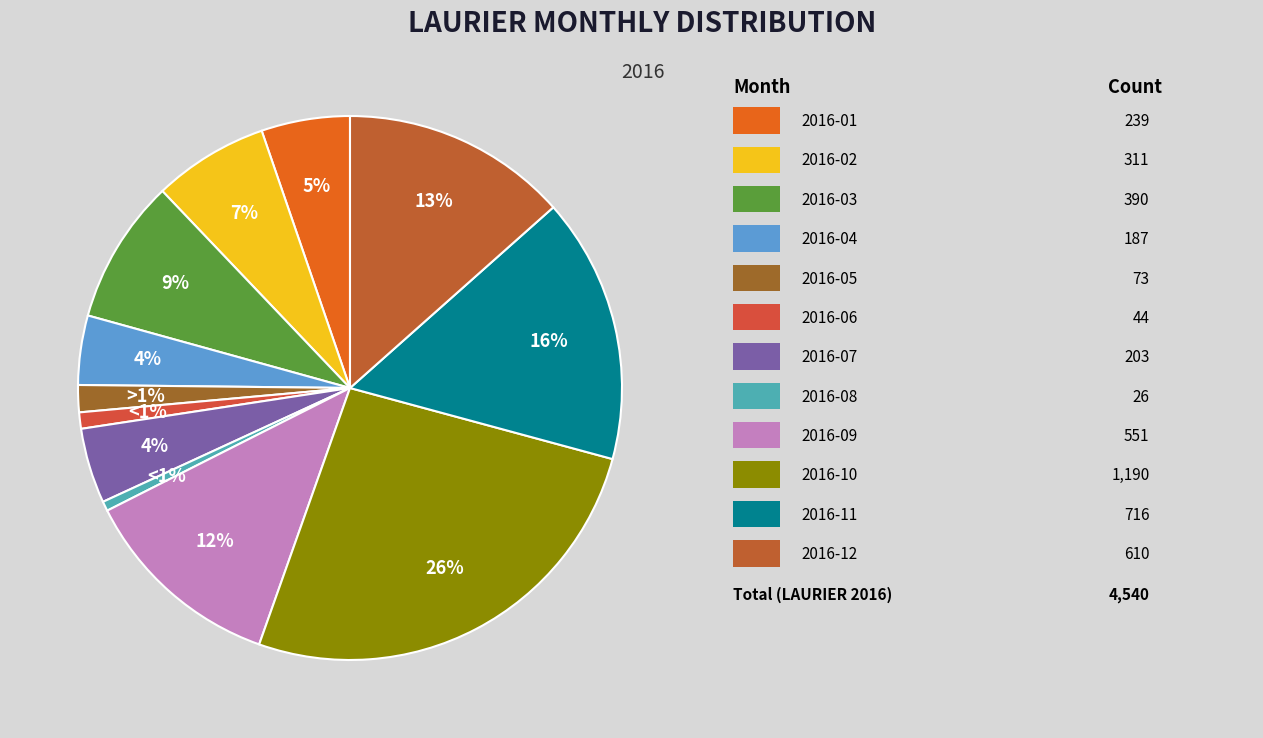

Which slice is the smallest?

2016-08